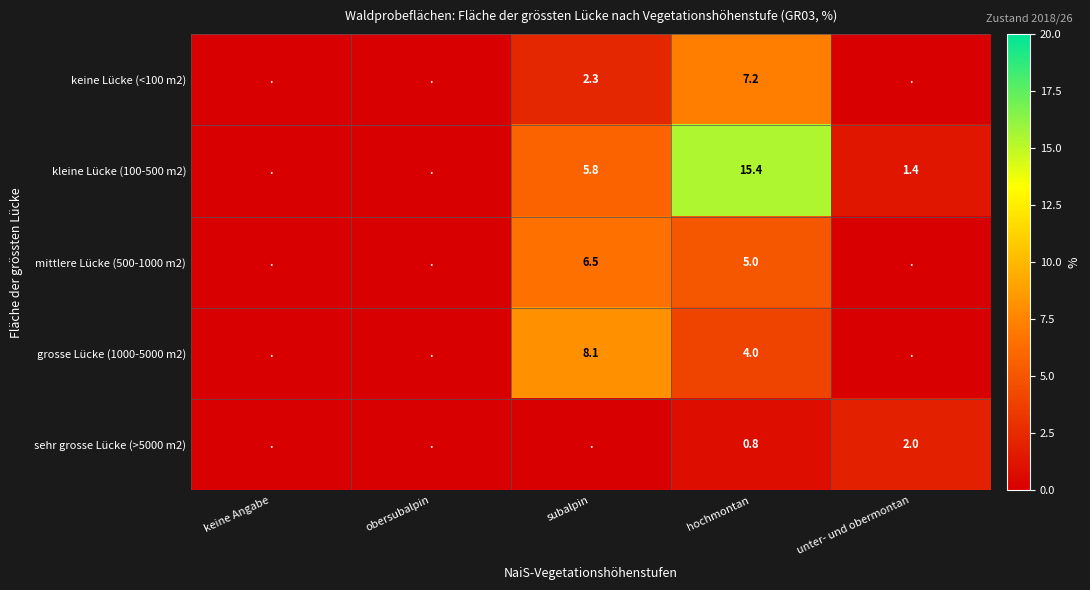

Is it true that mittlere Lücke (500-1000 m2) equals 9.0 at subalpin?

False